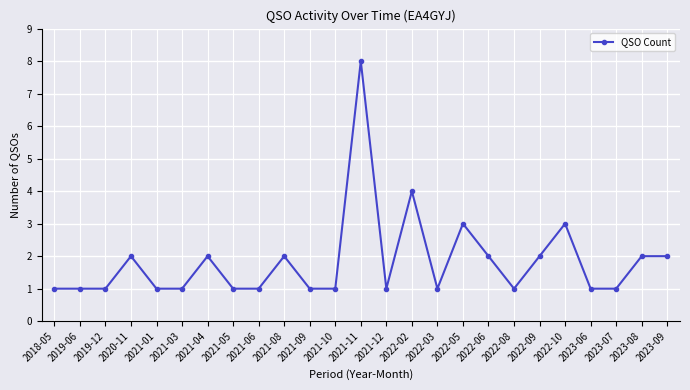

What is the label of the 4th point from the left?

2020-11